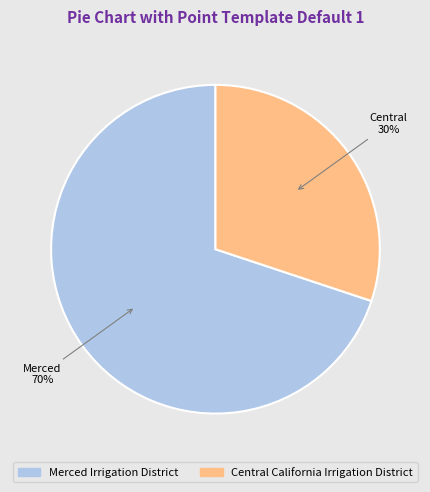

The Central California Irrigation District slice represents 30% of the pie. True or false?

True